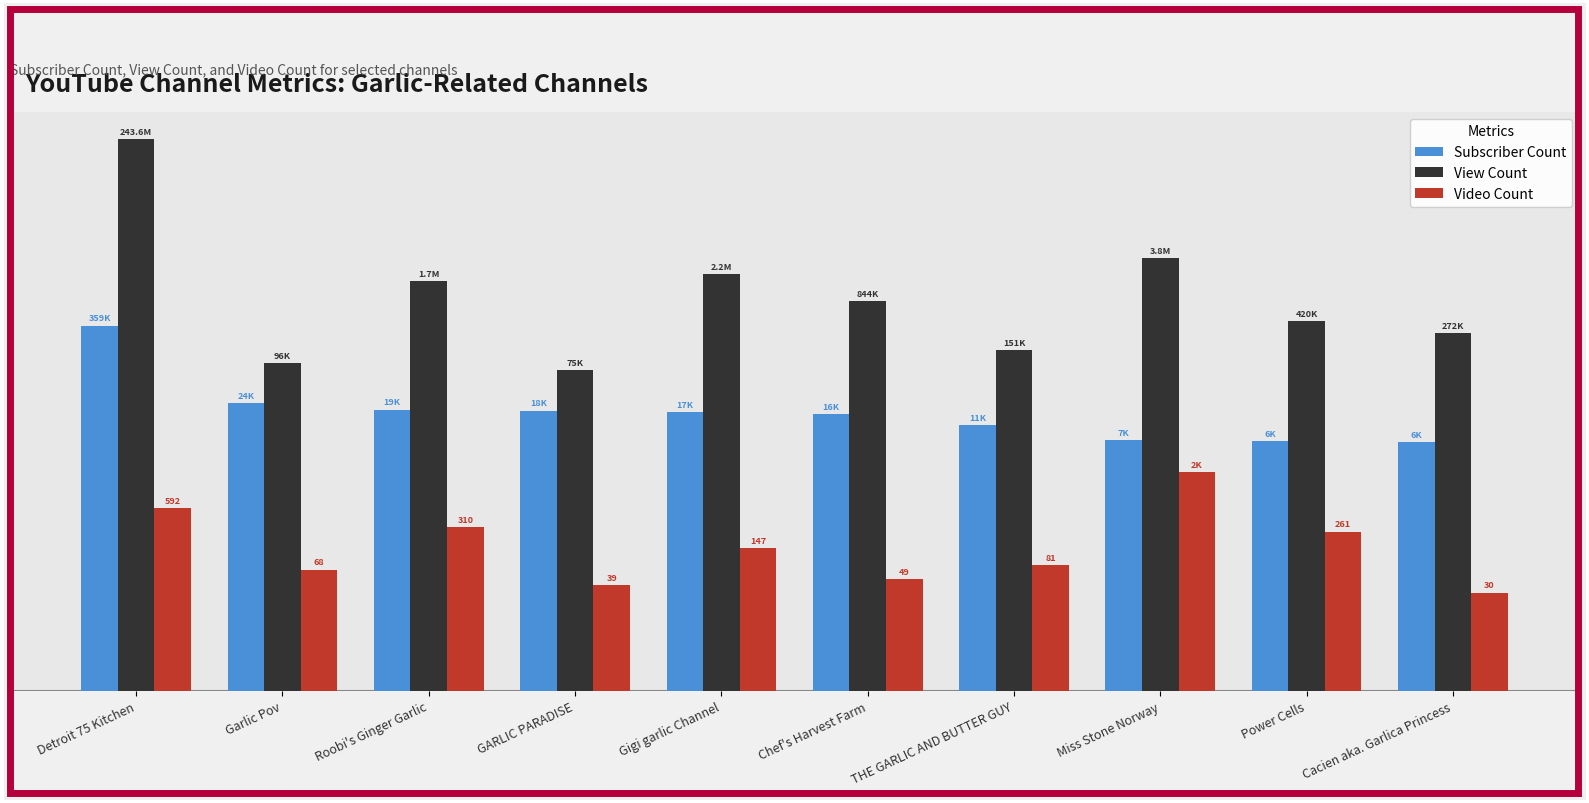

Is it true that Subscriber Count equals 3.8 at Miss Stone Norway?

True